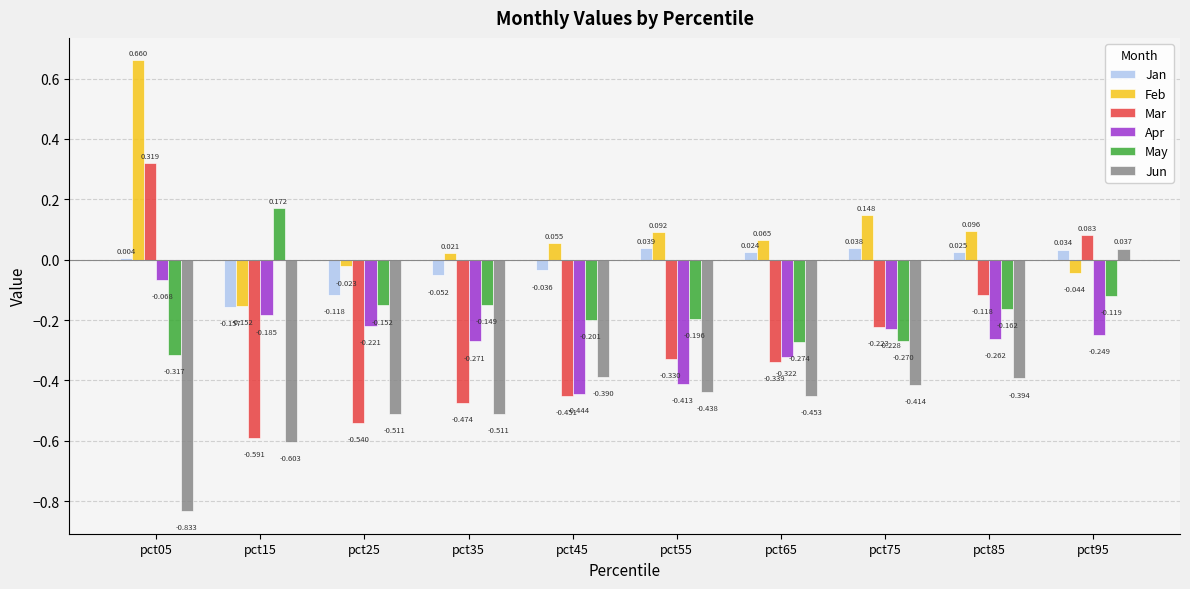

Which series has the largest total across all categories?

Feb